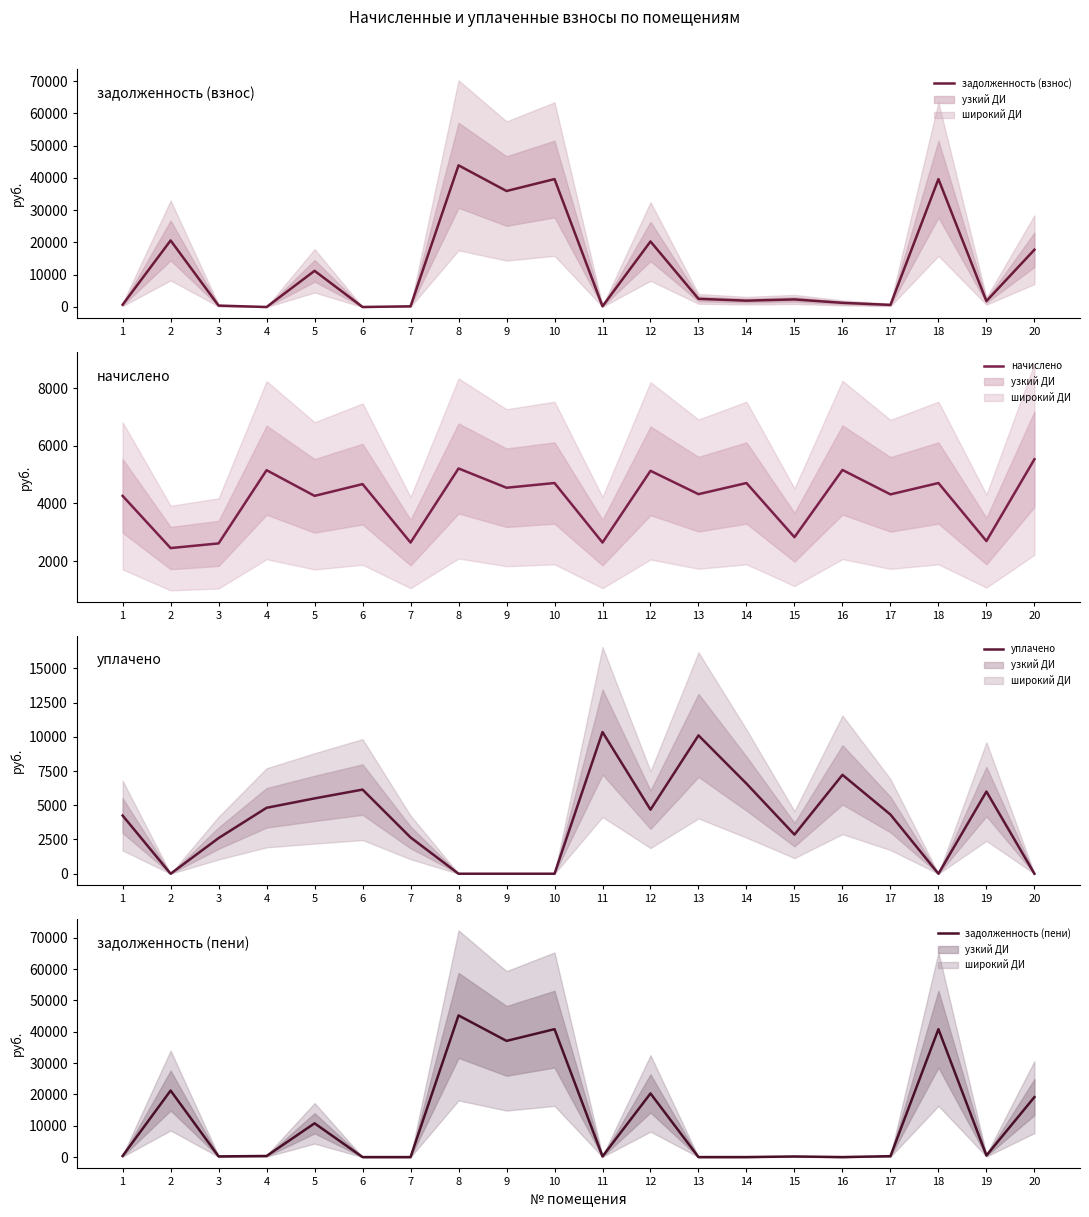

The уплачено series shows 6579.6 at 14. True or false?

True